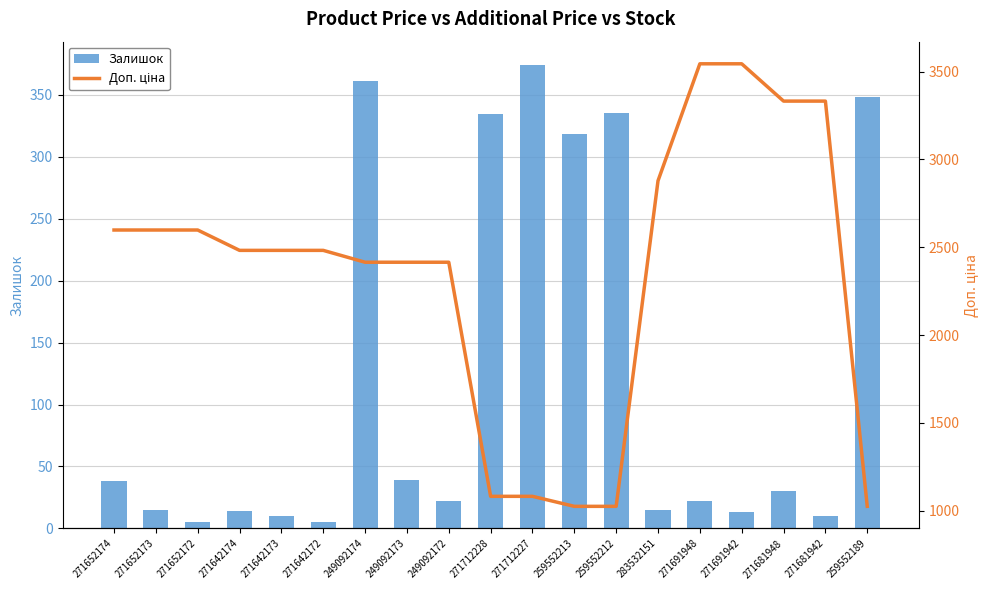

List the labels in order of Доп. ціна value, smallest first.

259552213, 259552212, 259552189, 271712228, 271712227, 249092174, 249092173, 249092172, 271642174, 271642173, 271642172, 271652174, 271652173, 271652172, 283532151, 271681948, 271681942, 271691948, 271691942